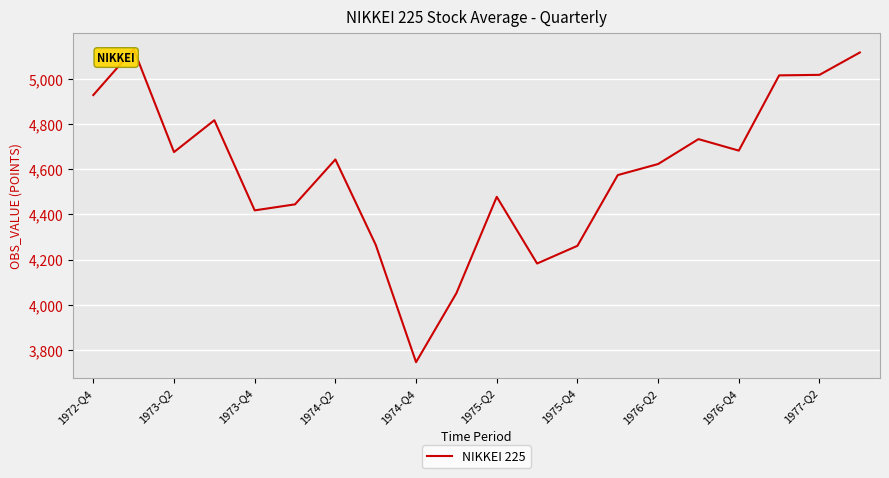

What is the smallest value displayed?

3746.0